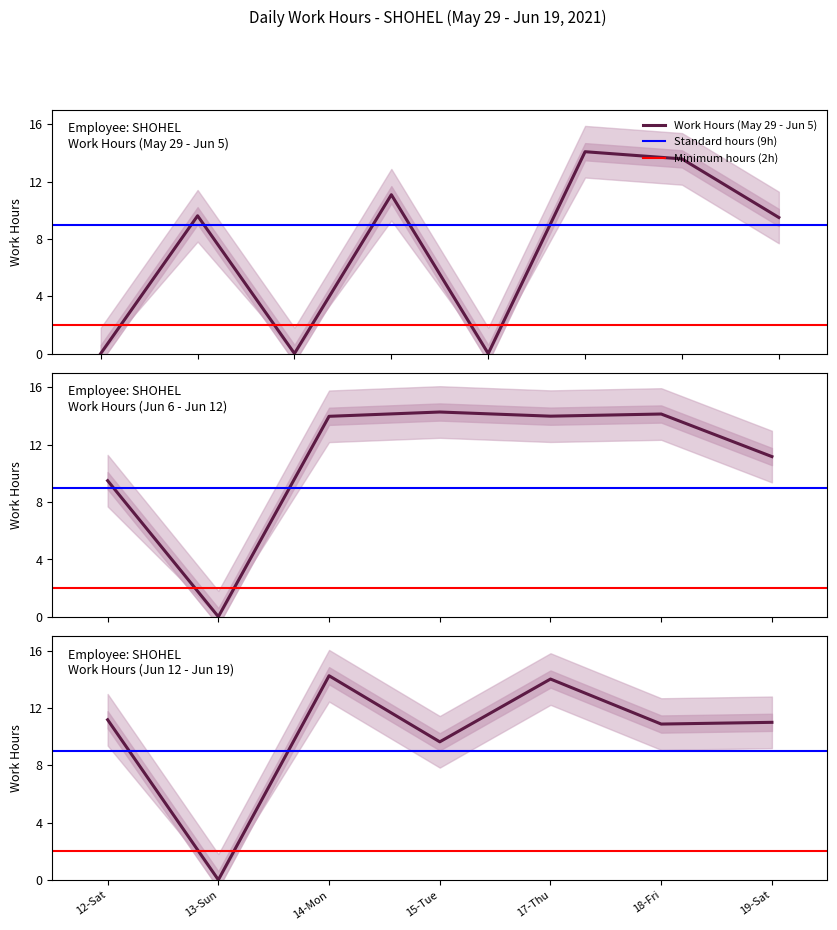

Between 3 and 8, which is larger?

8